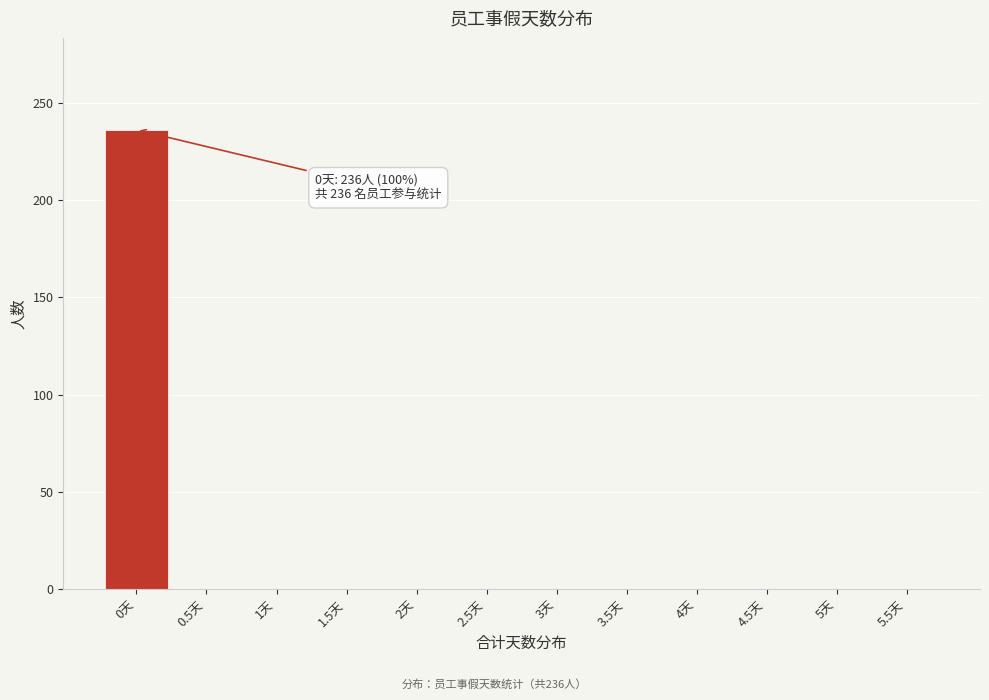

Reading left to right, extract all data points from this chart.

0天=236	0.5天=0	1天=0	1.5天=0	2天=0	2.5天=0	3天=0	3.5天=0	4天=0	4.5天=0	5天=0	5.5天=0